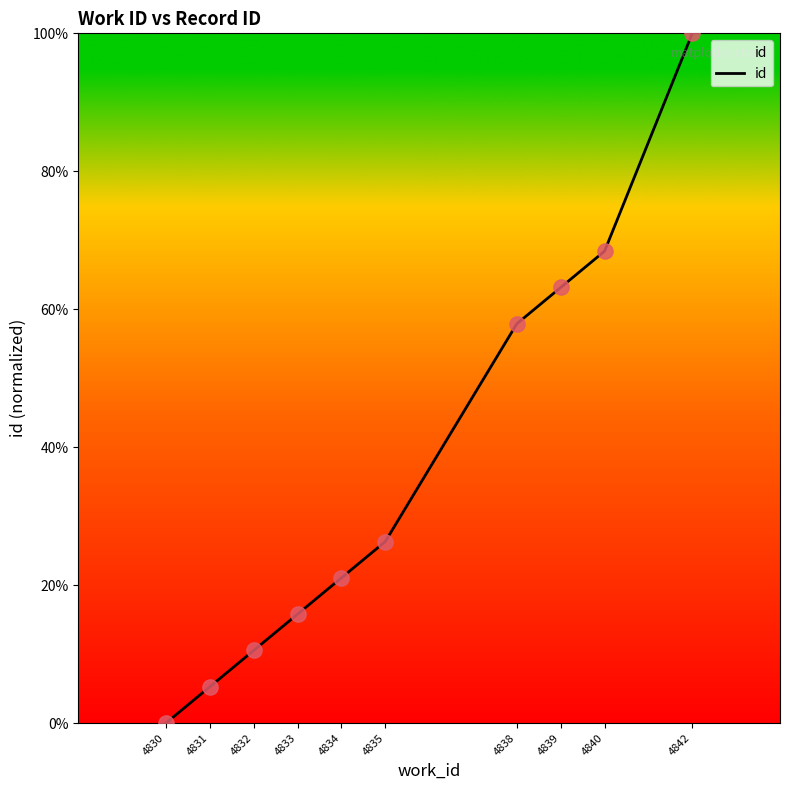

What is the change in value from 4832 to 4839?

+52.6